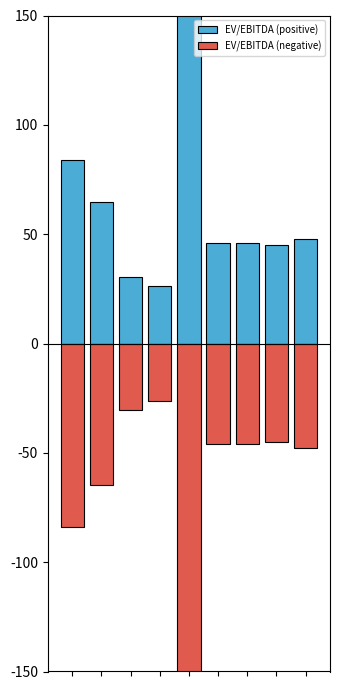

How many values in the EV/EBITDA (negative) series are below -46?

5